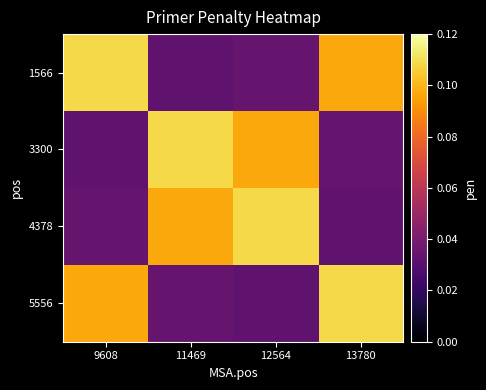

Reading left to right, list all the values displayed in this chart.

1566: 9608=0.1	11469=0.0	12564=0.0	13780=0.1
3300: 9608=0.0	11469=0.1	12564=0.1	13780=0.0
4378: 9608=0.0	11469=0.1	12564=0.1	13780=0.0
5556: 9608=0.1	11469=0.0	12564=0.0	13780=0.1